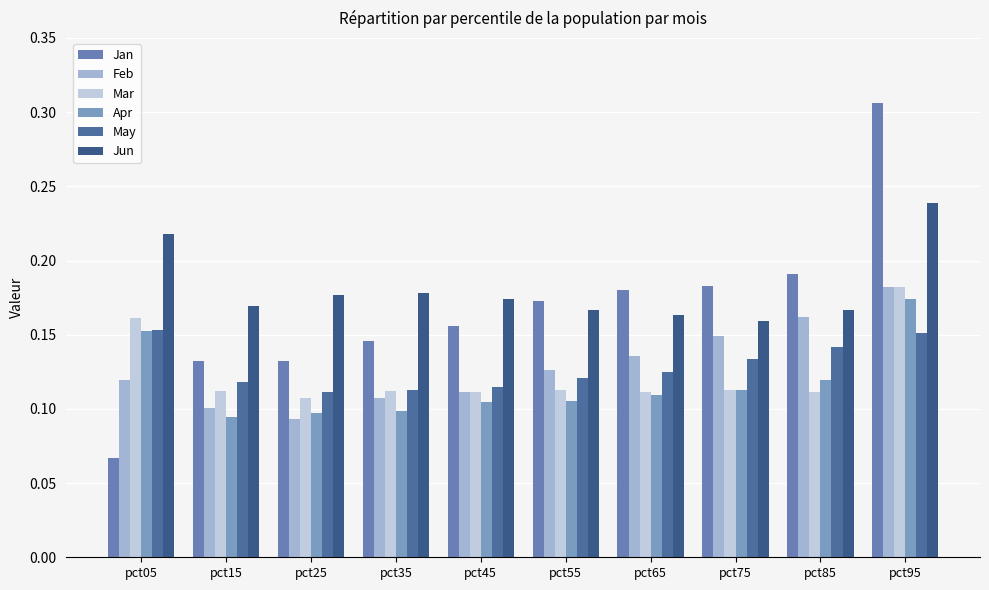

How many bars are there in total?

60